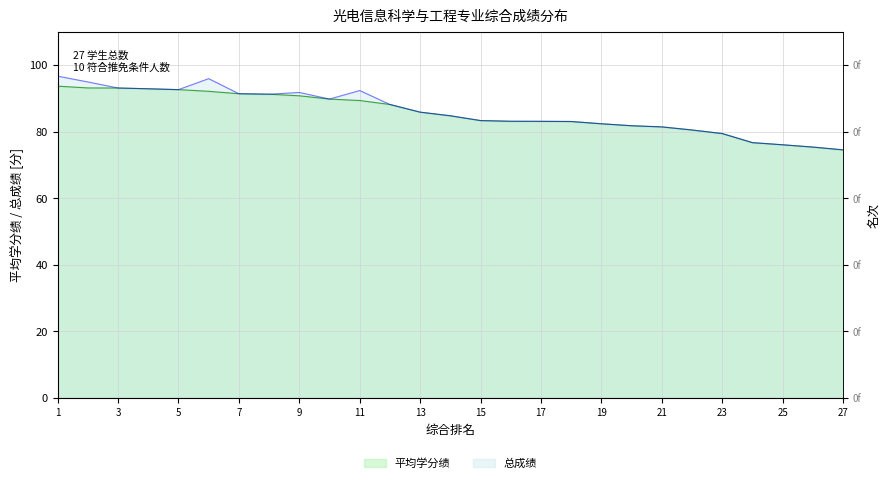

True or false: 平均学分绩 and 总成绩 intersect in this chart.

False